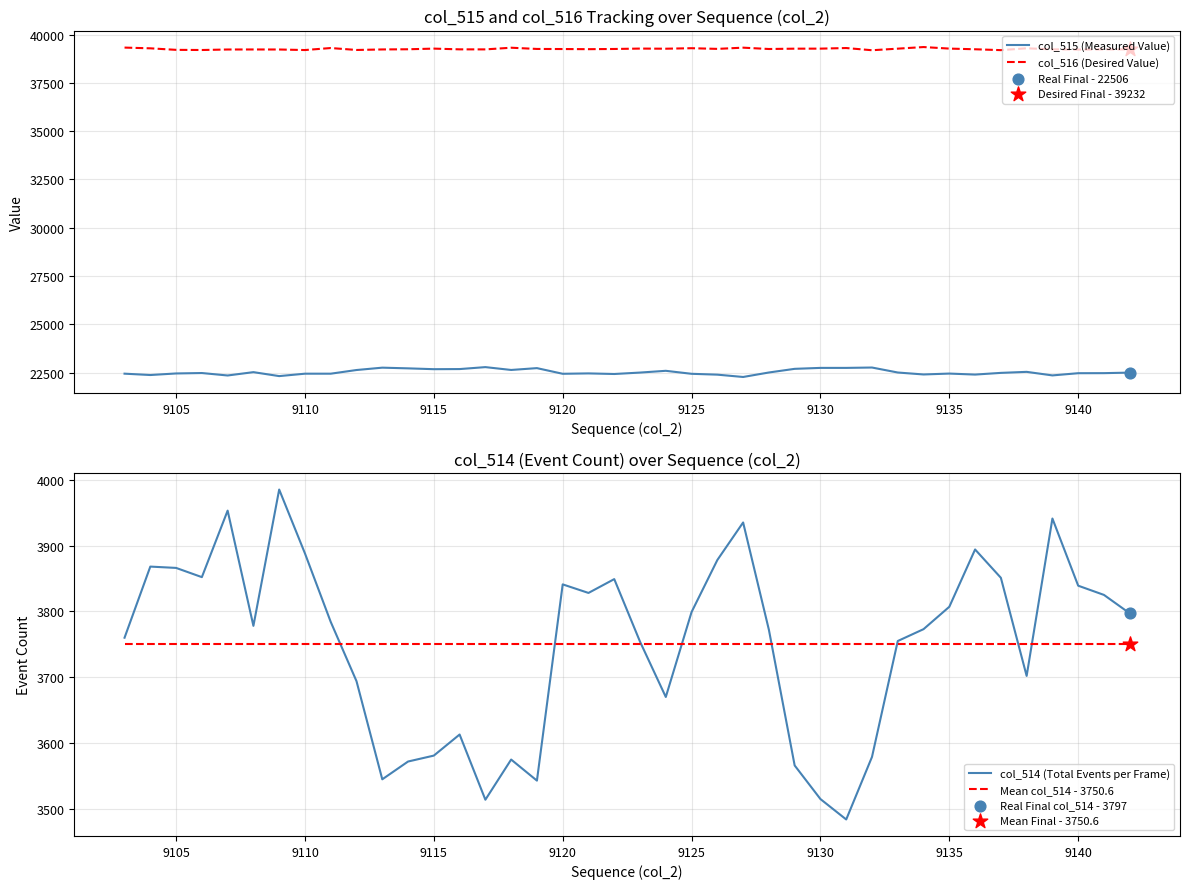

At how many categories does at least one series exceed 15135?

40